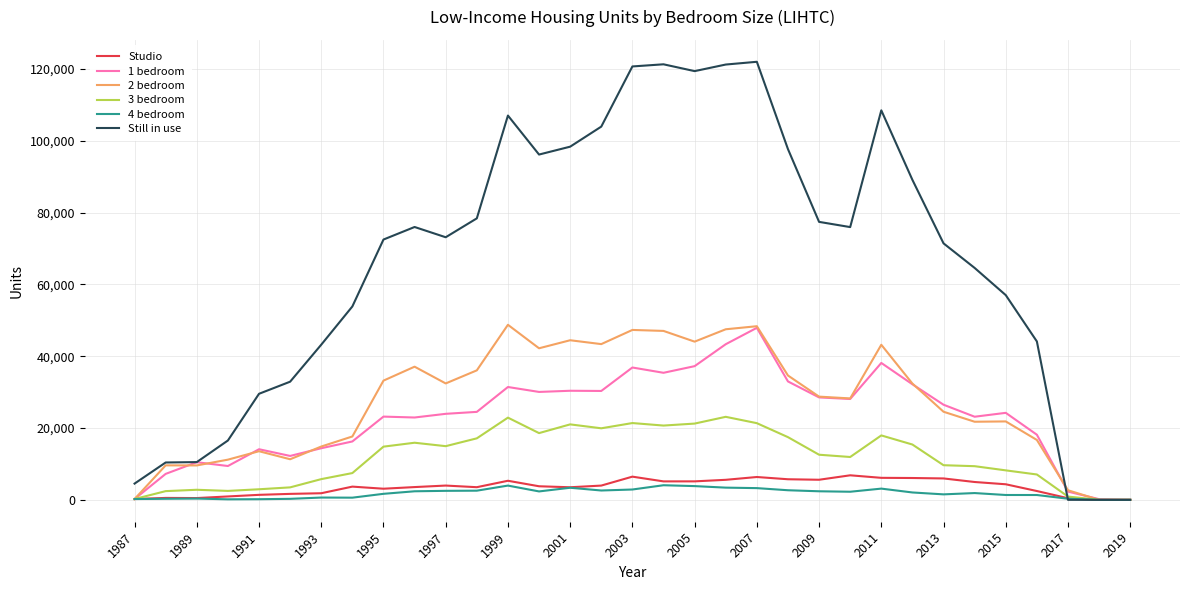

Which series has the widest spread of values?

Still in use